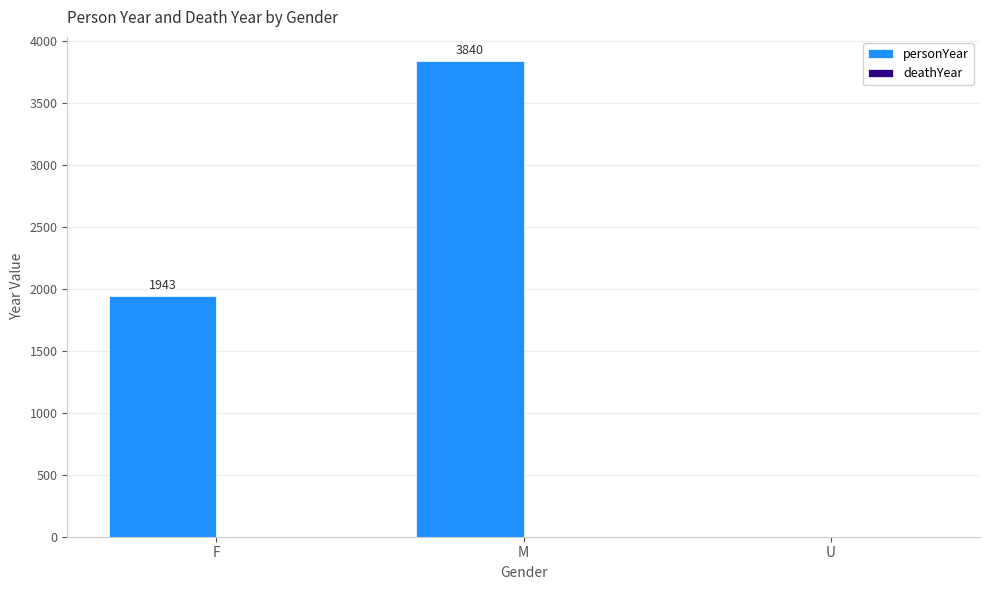

What is the change in value from F to M?

+1897